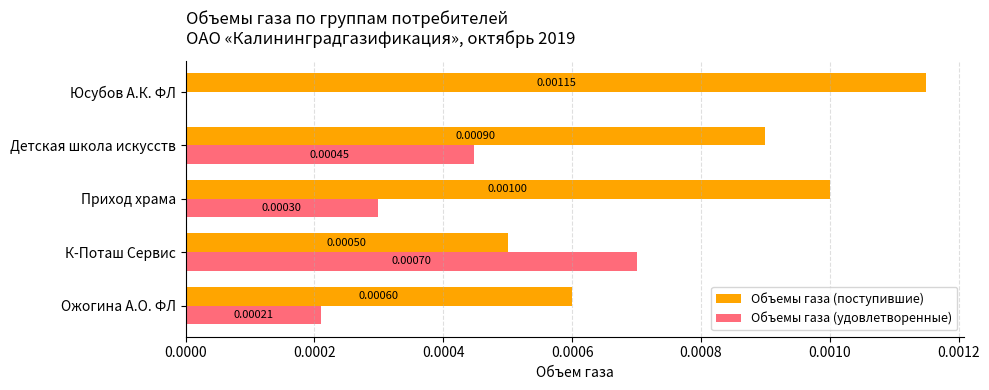

Which label corresponds to the largest value in the chart?

Юсубов А.К. ФЛ